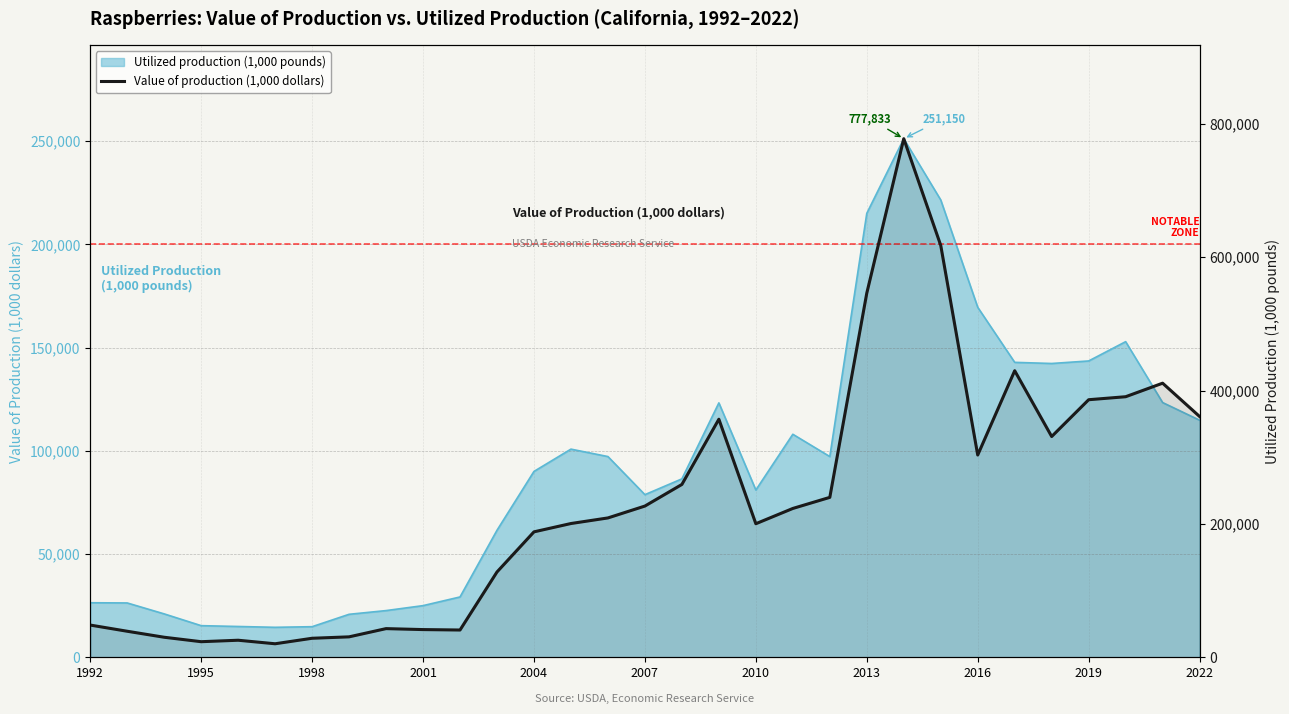

What is the sum of the values at 1992 and 19?

271476